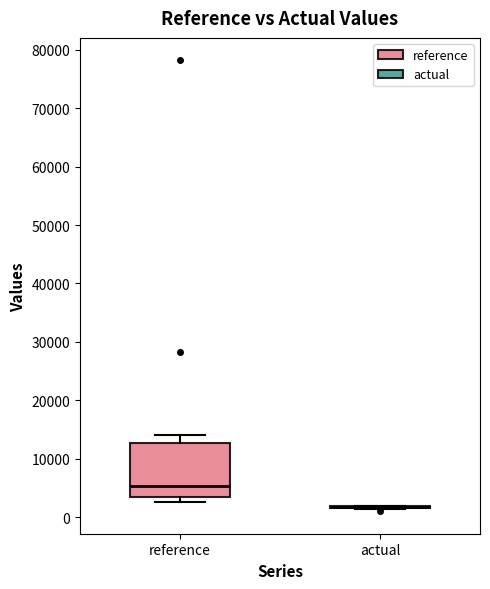

Reading left to right, read every box against the y-axis: the position of its median line, the range the box covers, and the ends of its whiskers. The values are not printed on the chart, so give them approximately, as read against the axis.

reference: median 5000, box 3000 to 13000, whiskers 3000 (just below the box's lower edge) to 14000
actual: box collapsed to a line at 2000, whiskers 1000 to 2000